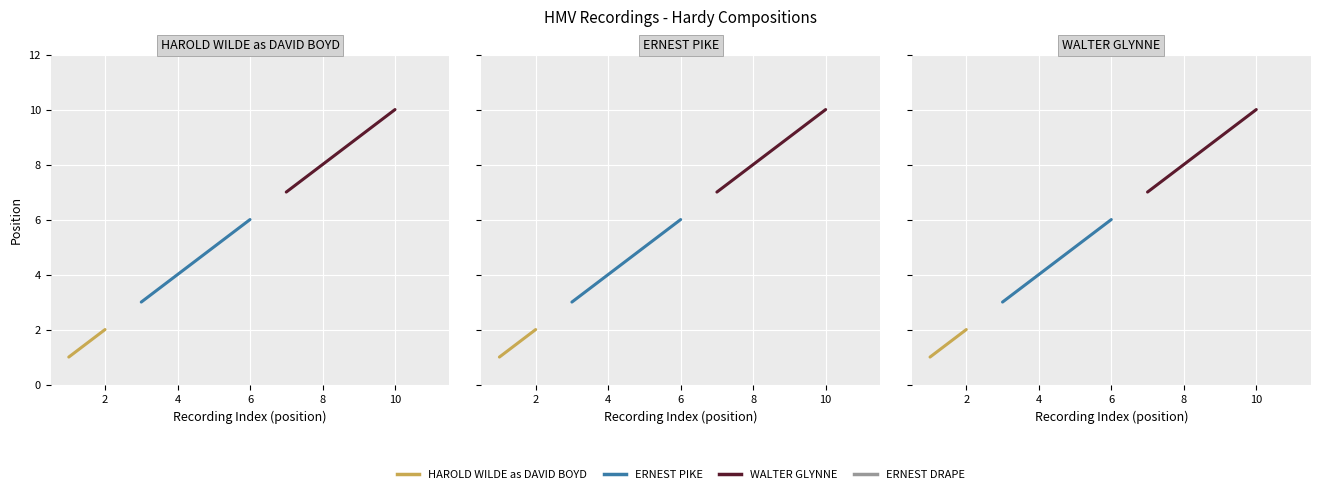

At how many categories does at least one series exceed 4?

7